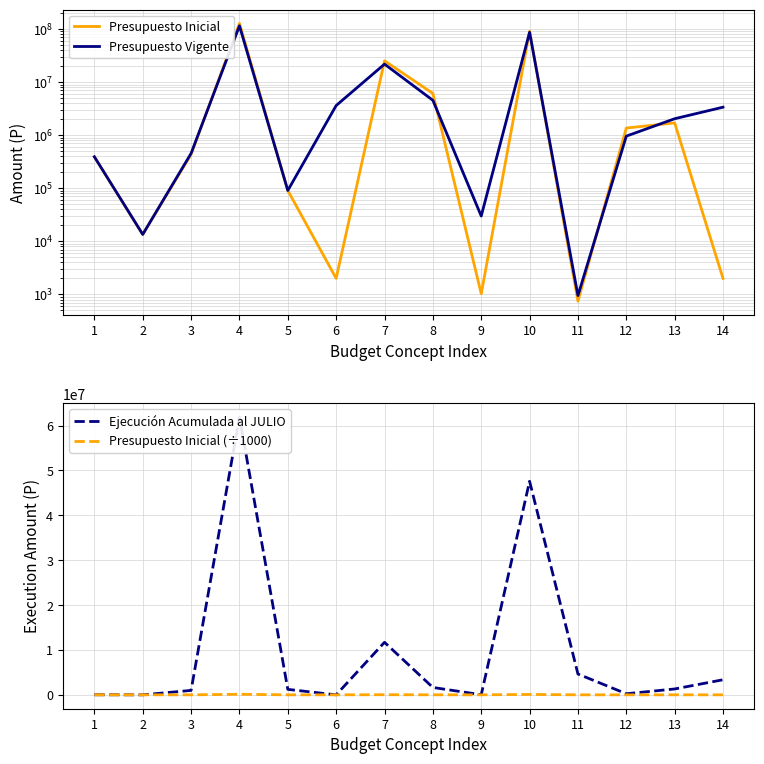

What is the value of the Presupuesto Vigente point at the 3rd from the left?

453558.0